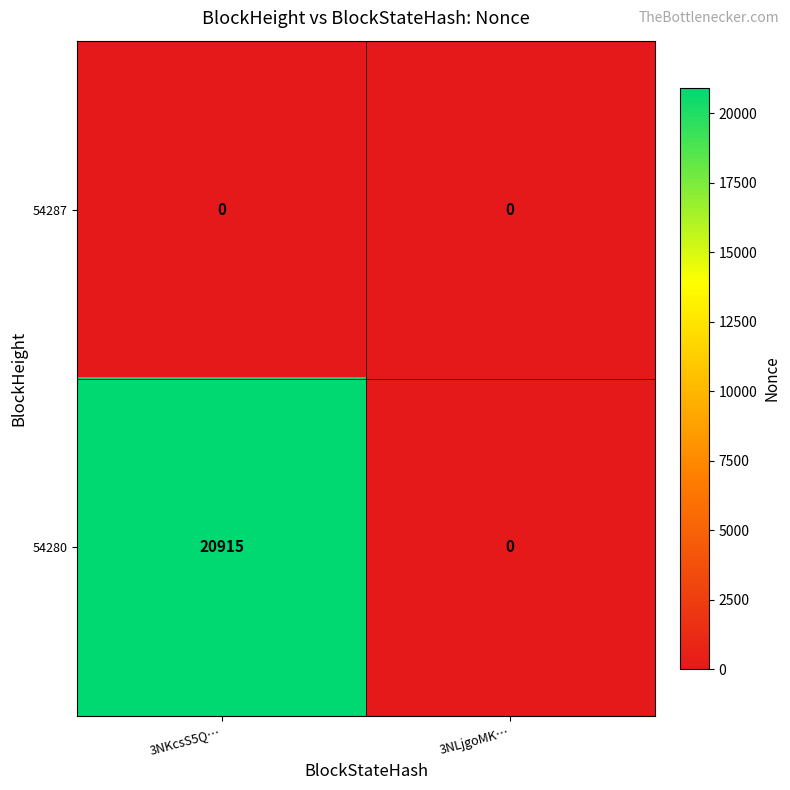

List the series in order of their peak value, lowest first.

54287, 54280